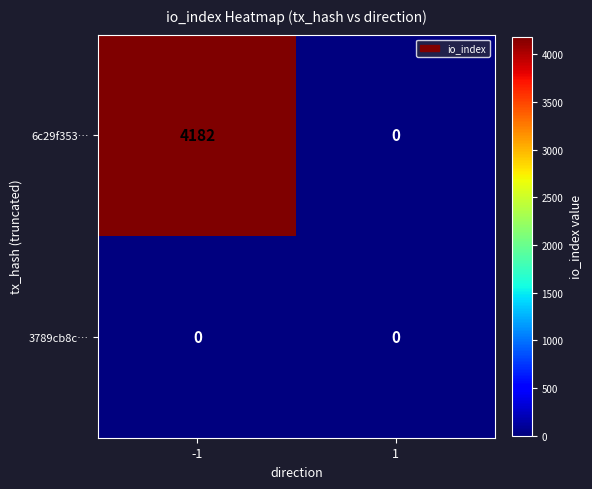

Which series changed the most between -1 and 1?

6c29f353…